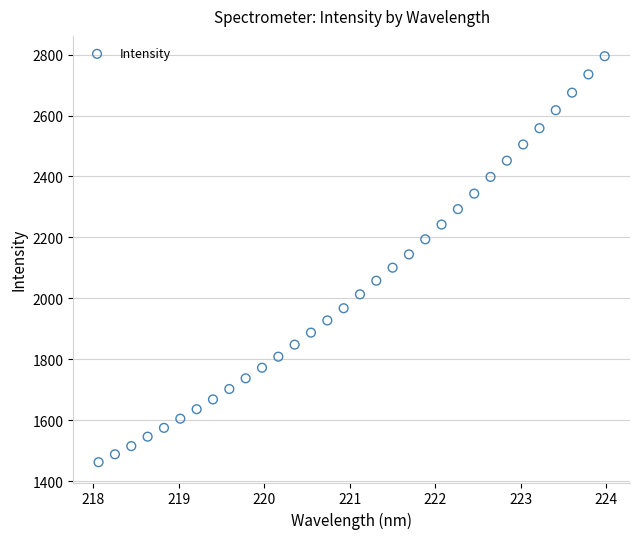

What is the range of X values (max minus min)?

5.9